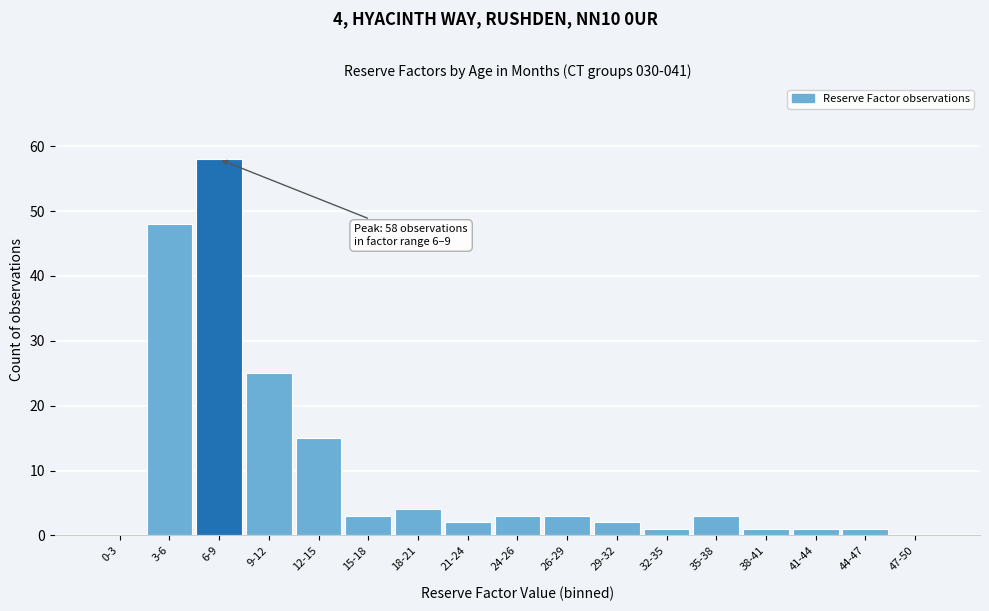

Reading right to left, list all the values displayed in this chart.

47-50=0	44-47=1	41-44=1	38-41=1	35-38=3	32-35=1	29-32=2	26-29=3	24-26=3	21-24=2	18-21=4	15-18=3	12-15=15	9-12=25	6-9=58	3-6=48	0-3=0